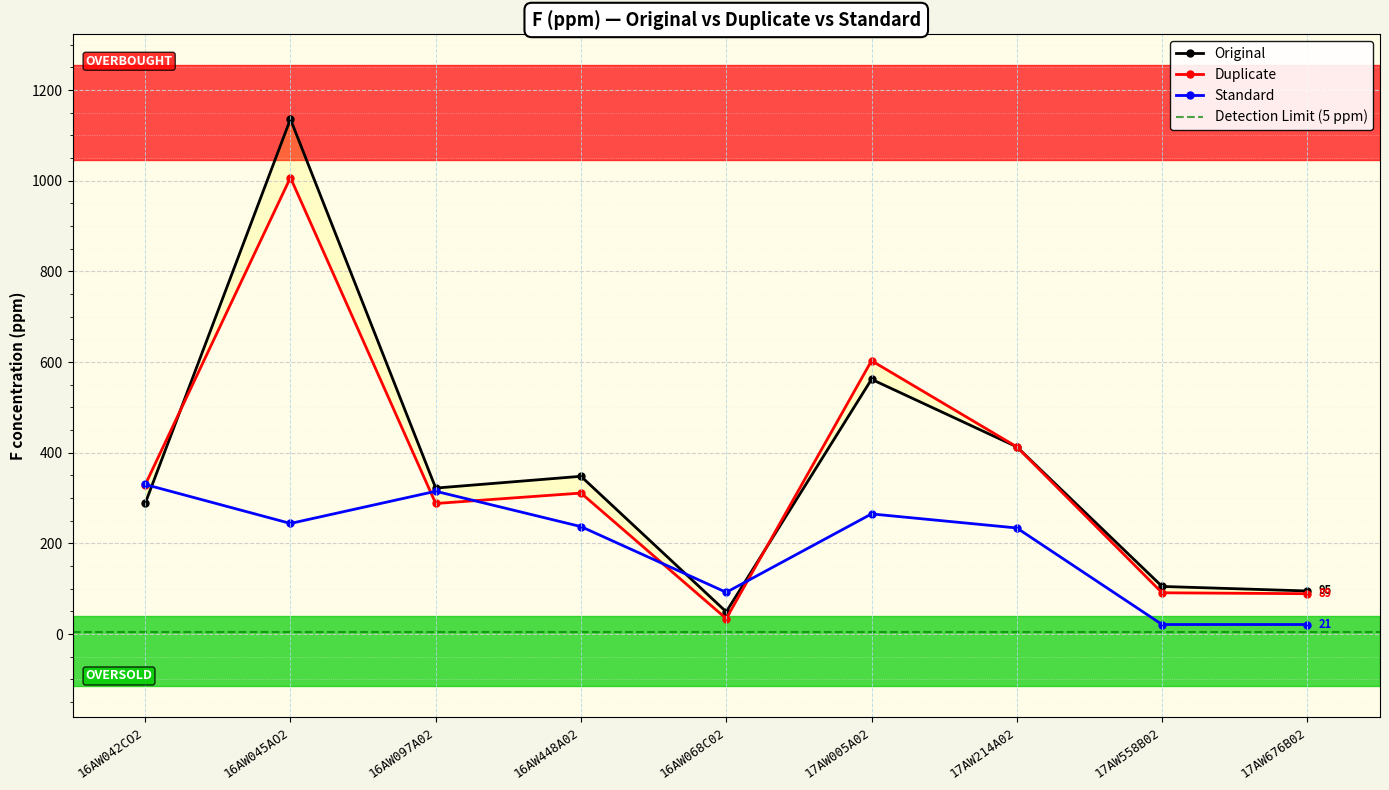

What is the difference between the maximum and second lowest values in the Original series?

1041